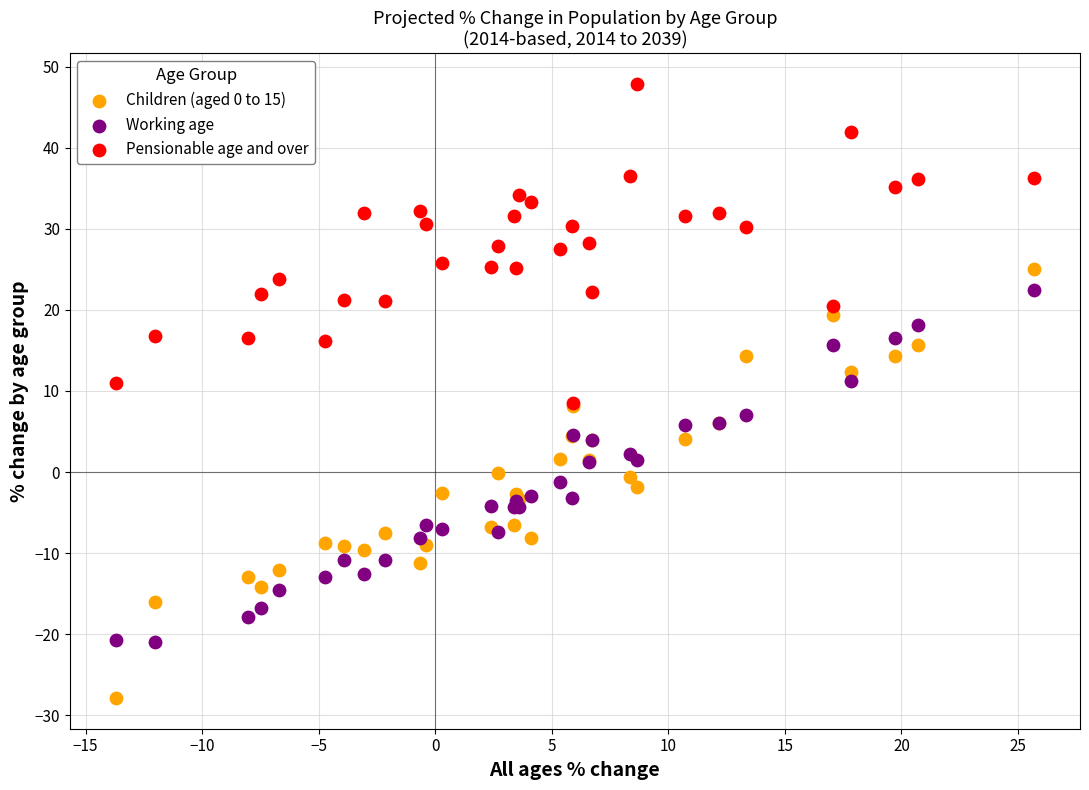

Which series contains the highest Y value?

Pensionable age and over